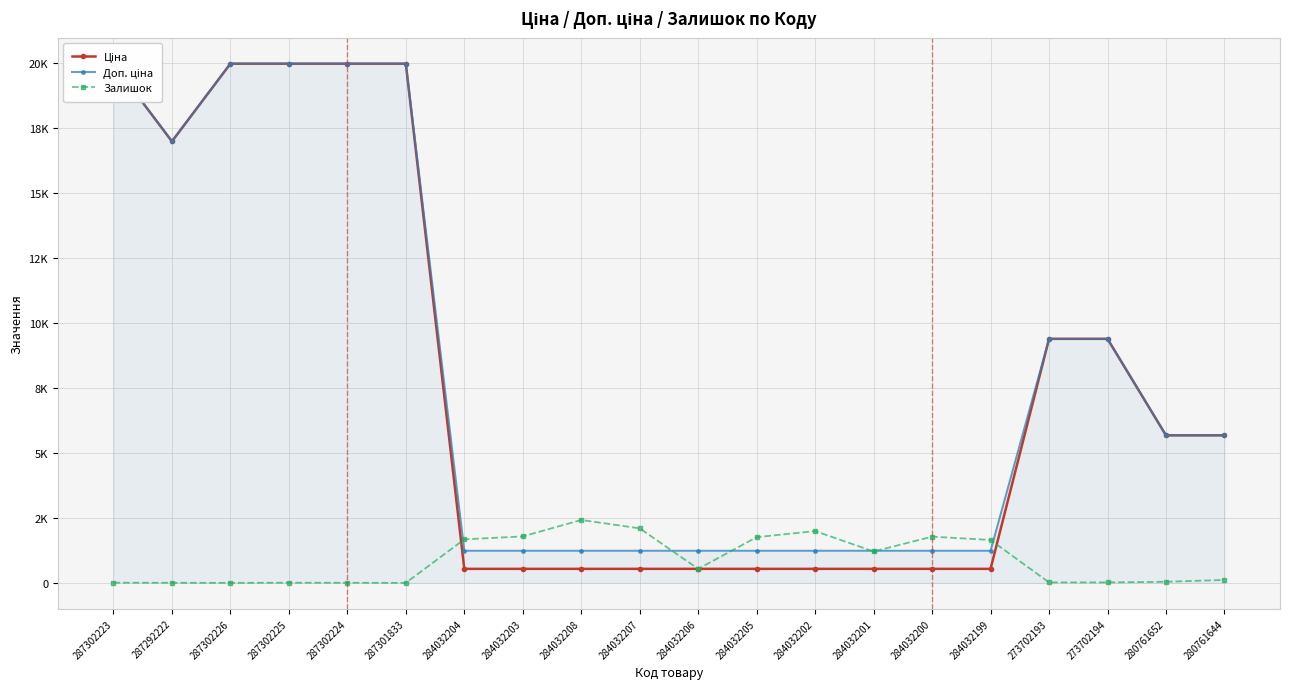

Between 284032208 and 284032205, which series saw the biggest shift?

Залишок